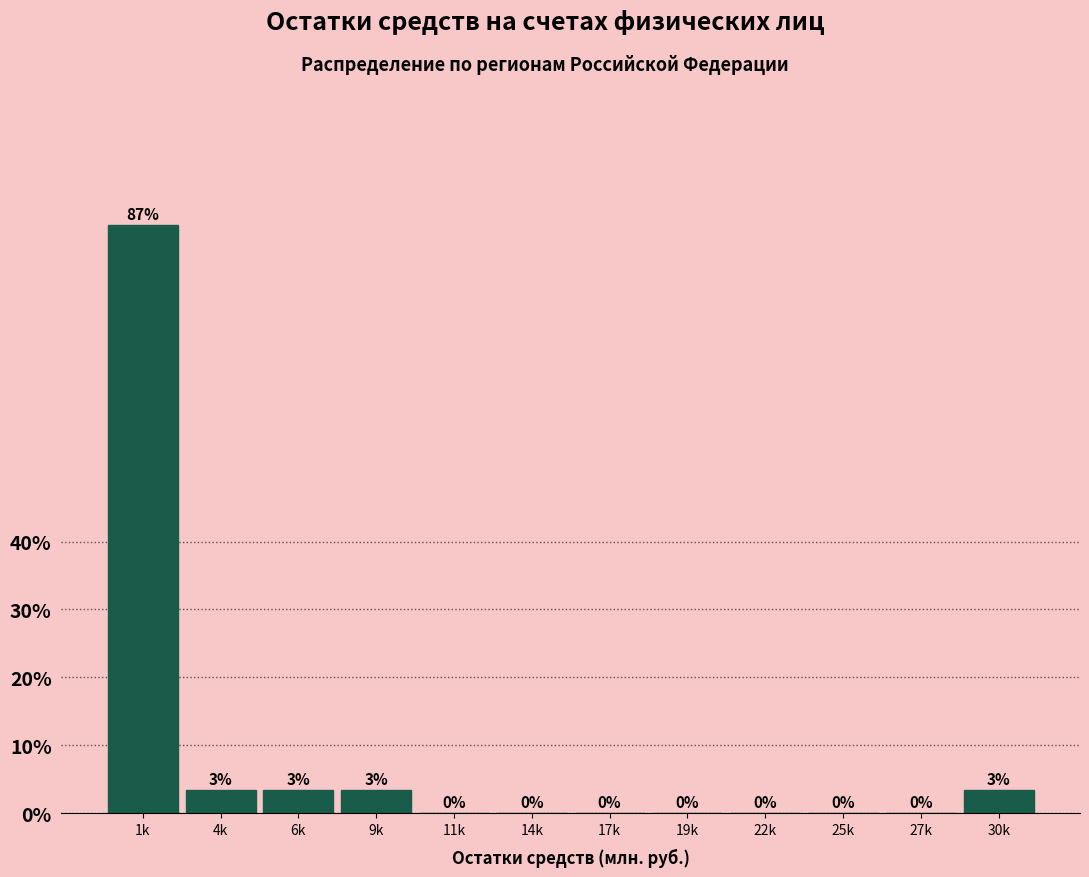

The chart shows a value of 47.7 at 25k. True or false?

False